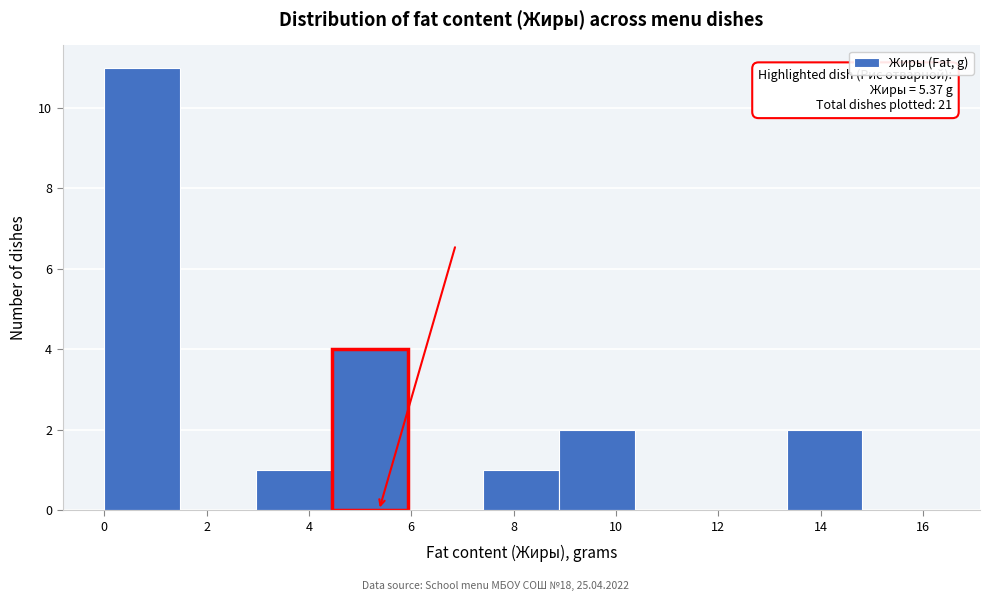

Which range on the x-axis has the tallest bar?

0.0 to 1.4